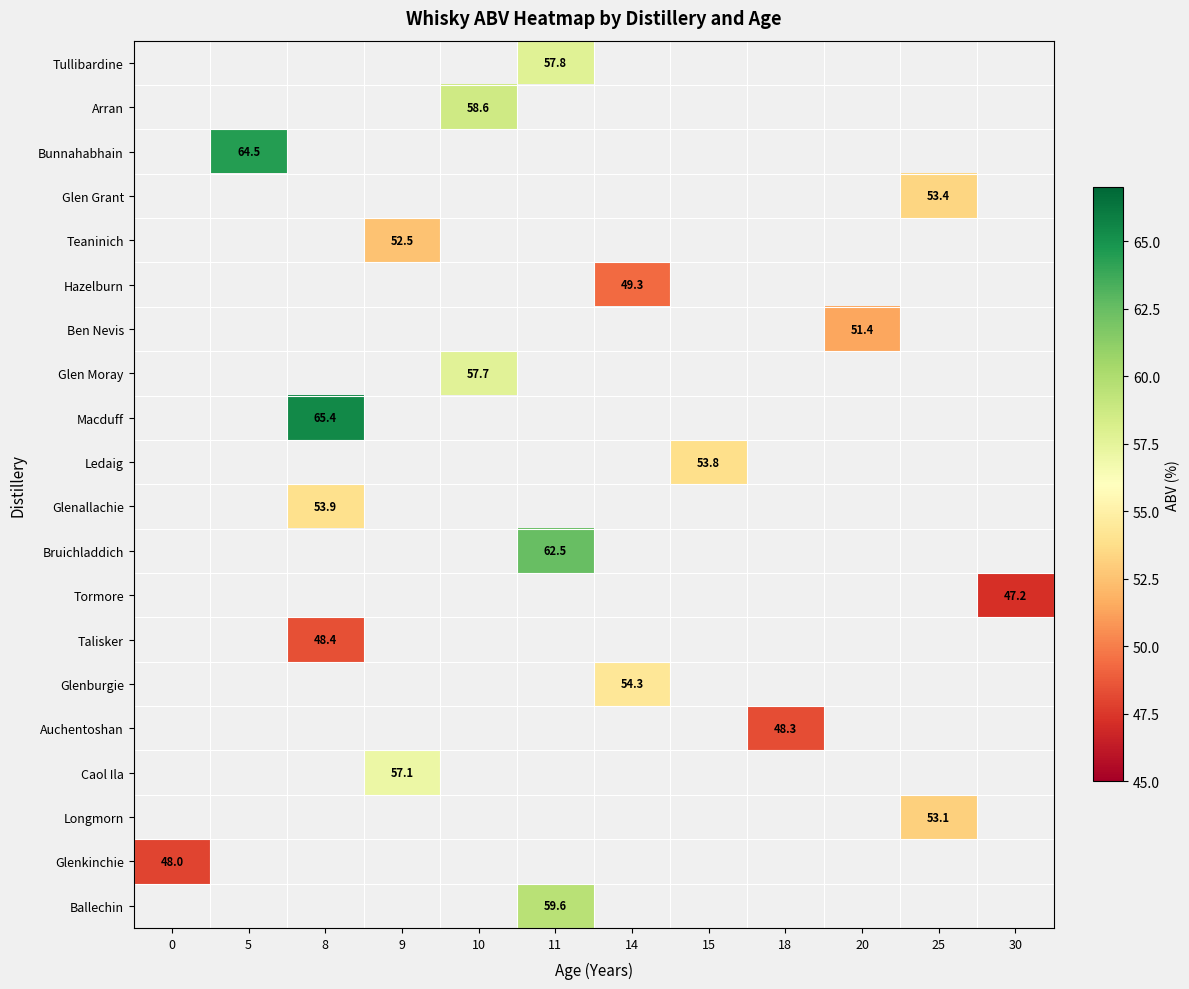

What is the minimum value shown in the chart?

47.2